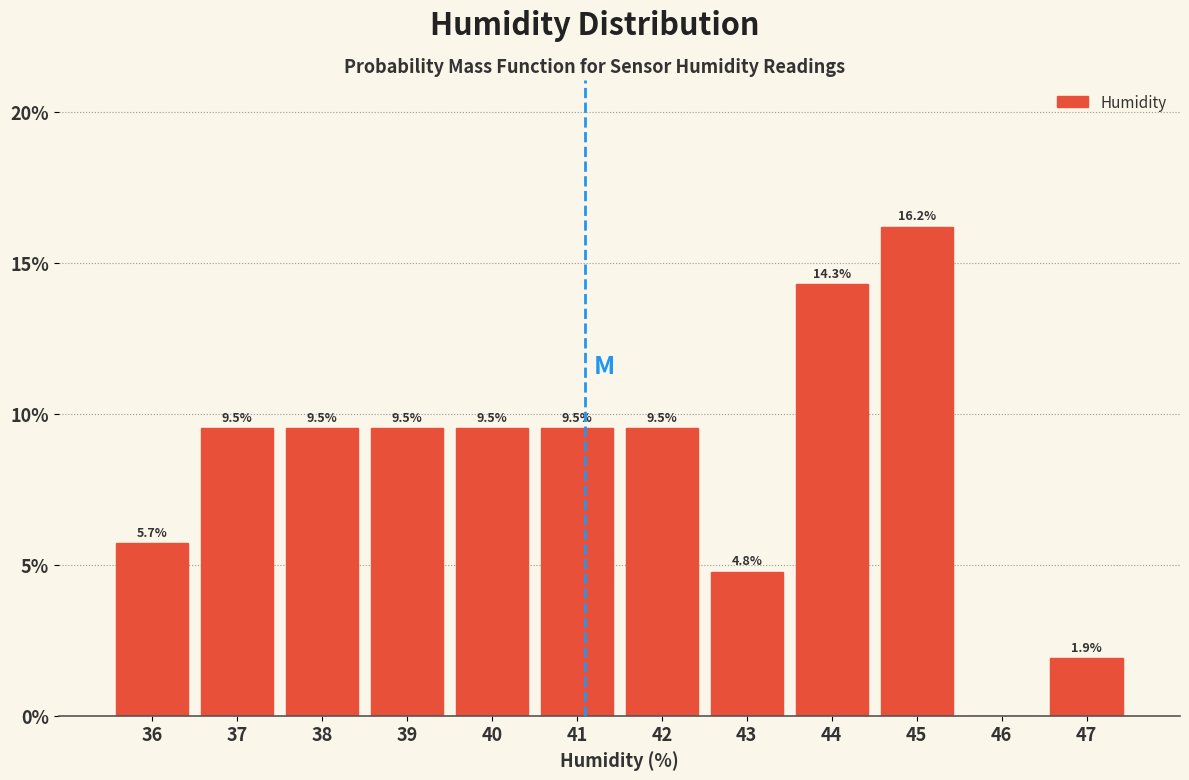

Reading left to right, list all the values displayed in this chart.

36=5.7	37=9.5	38=9.5	39=9.5	40=9.5	41=9.5	42=9.5	43=4.8	44=14.3	45=16.2	46=0.0	47=1.9